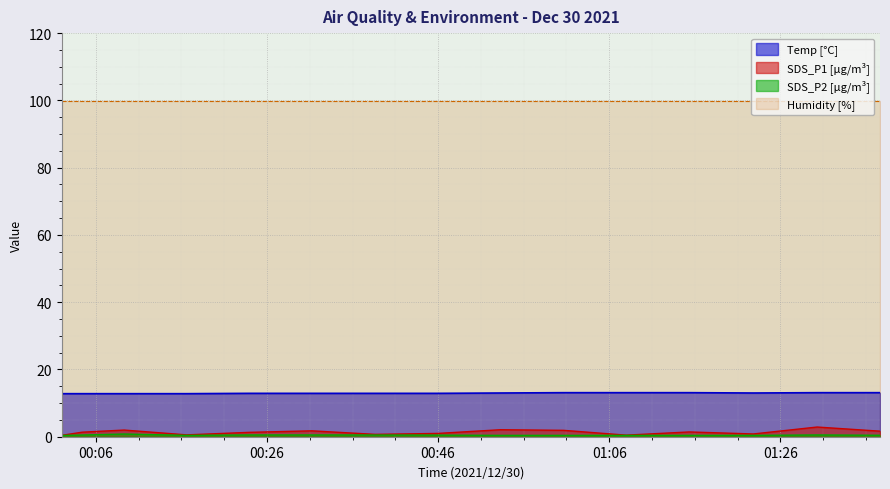

How many lines are shown in the chart?

4